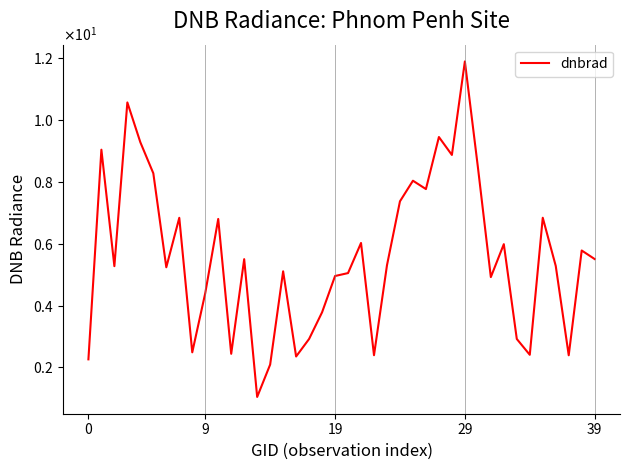

What is the difference between the maximum and minimum values?

10.9